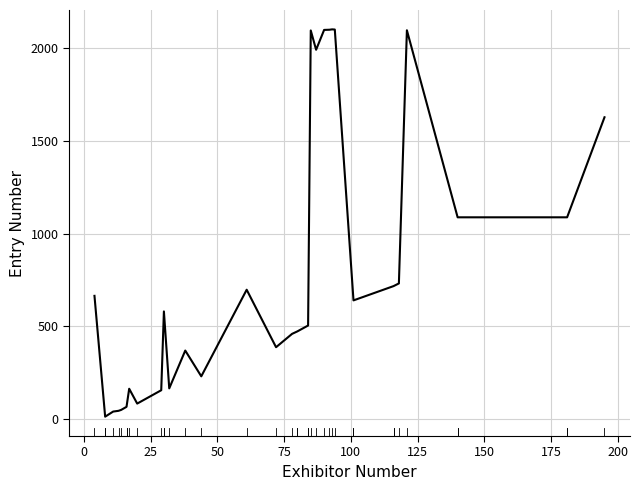

What is the greatest value displayed?

2101.0